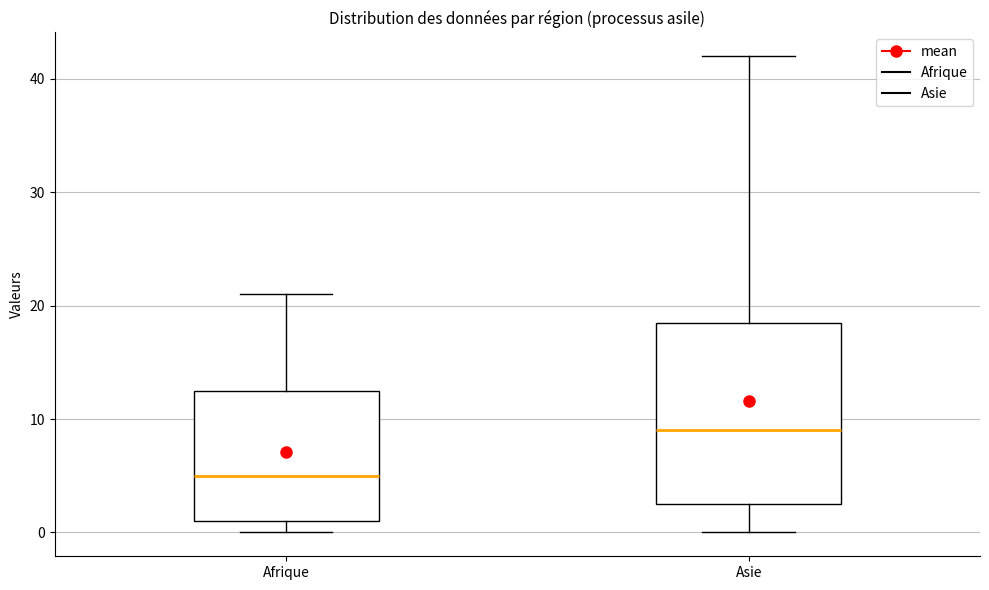

Reading left to right, transcribe this box plot: for each box, give where its median line is, the range the box spans, and where its two whiskers end, as read against the y-axis. The values are not printed on the chart, so give them approximately, as read against the axis.

Afrique: median 5, box 1 to 13, whiskers 0 to 21
Asie: median 9, box 3 to 19, whiskers 0 to 42